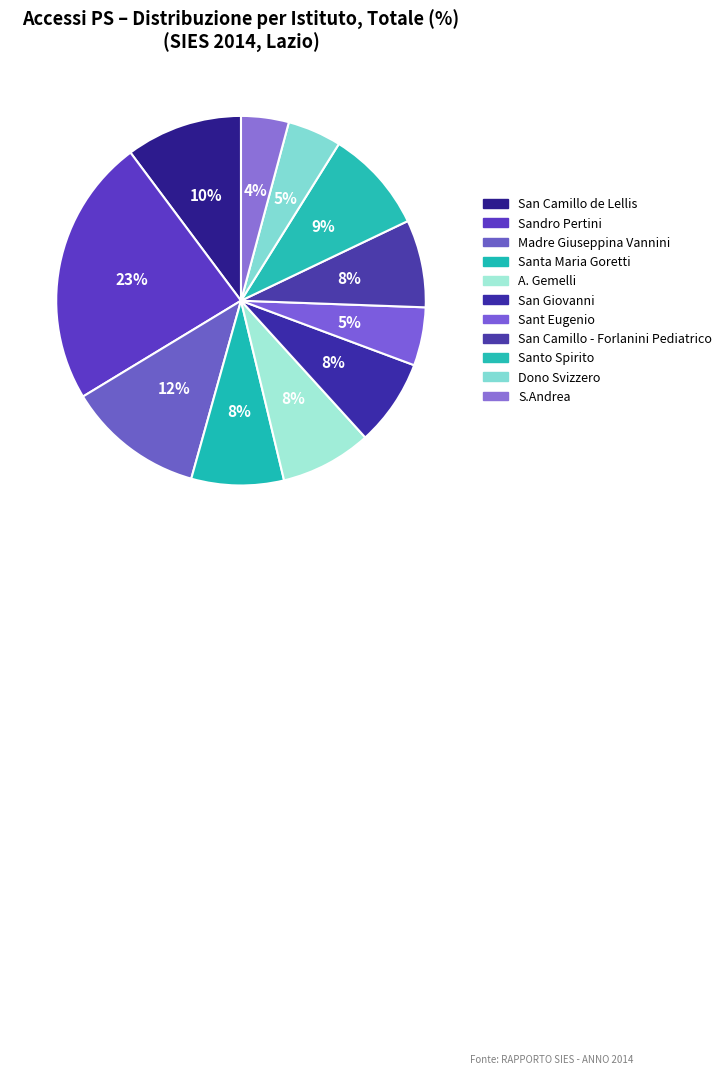

Which category has the biggest portion of the pie?

Sandro Pertini